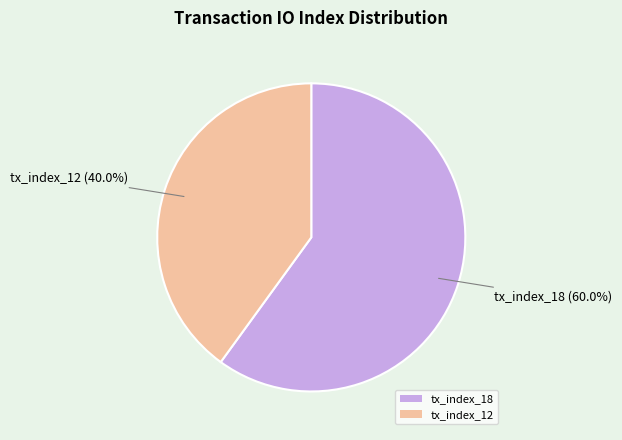

True or false: tx_index_12 accounts for 40% of the total.

True